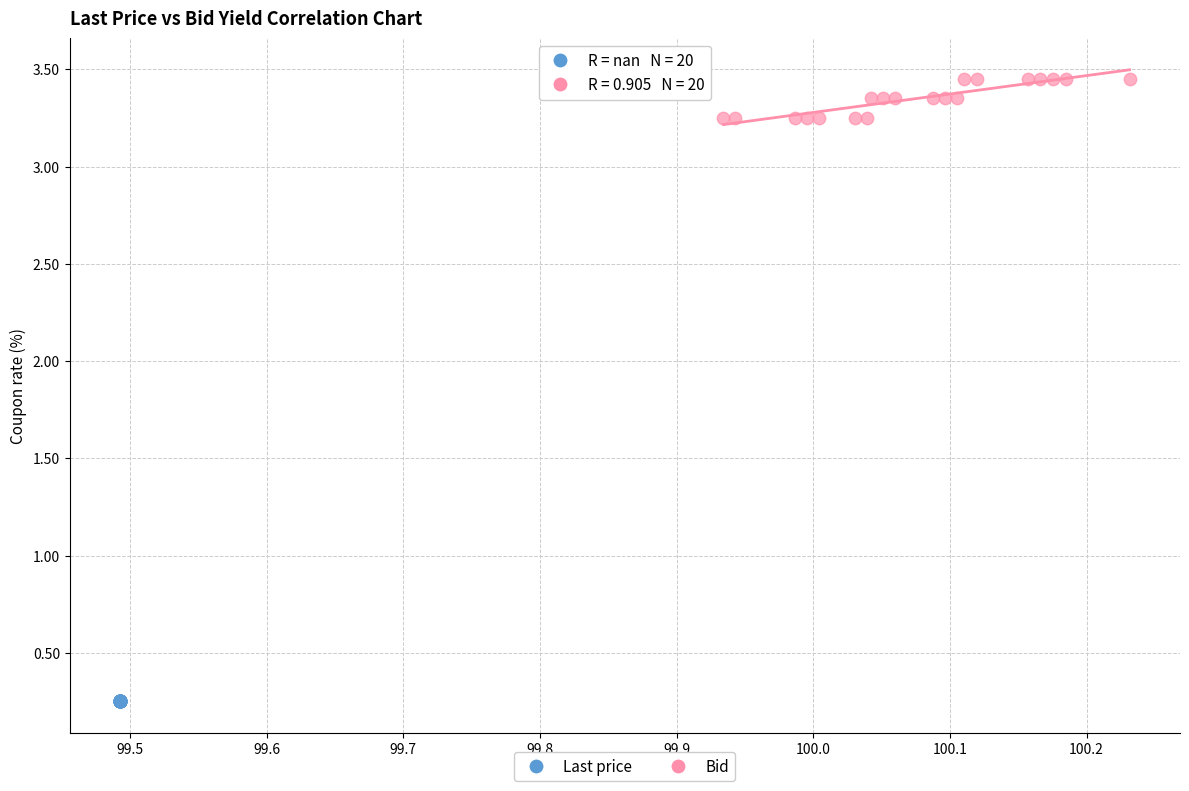

Which series contains the lowest Y value?

Last price